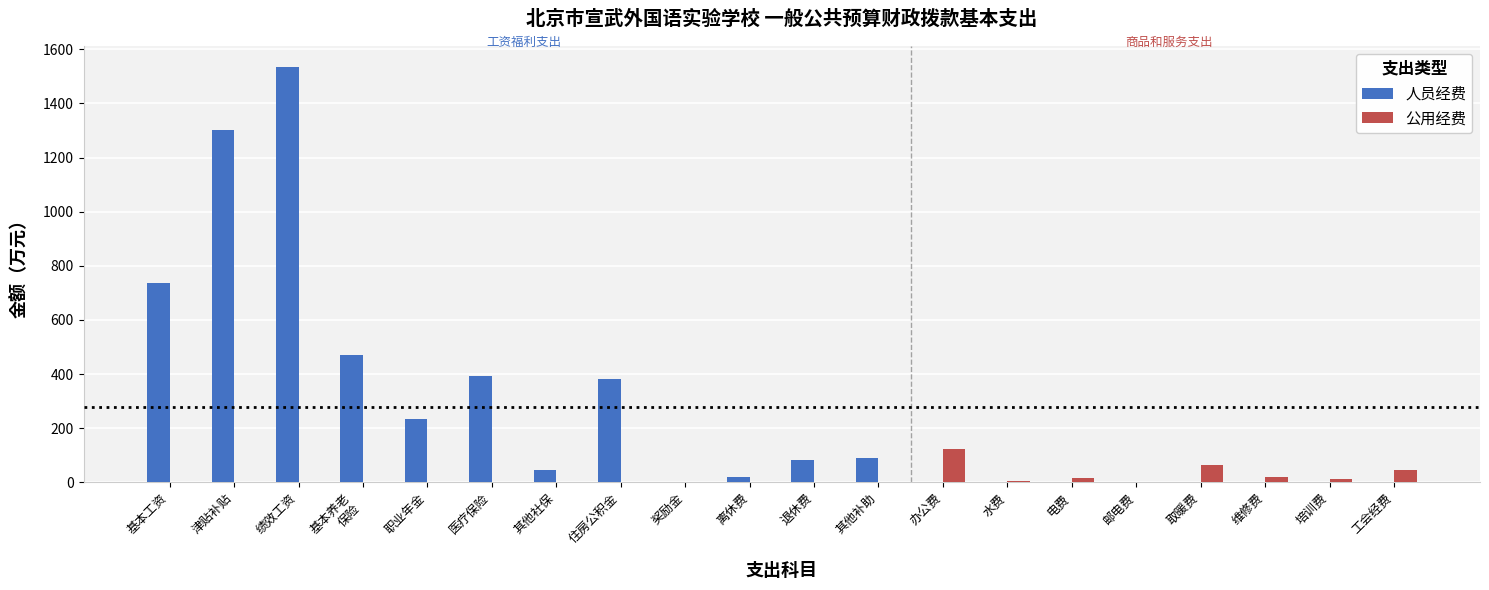

The value of 人员经费 at 职业年金 is 235.0. True or false?

True